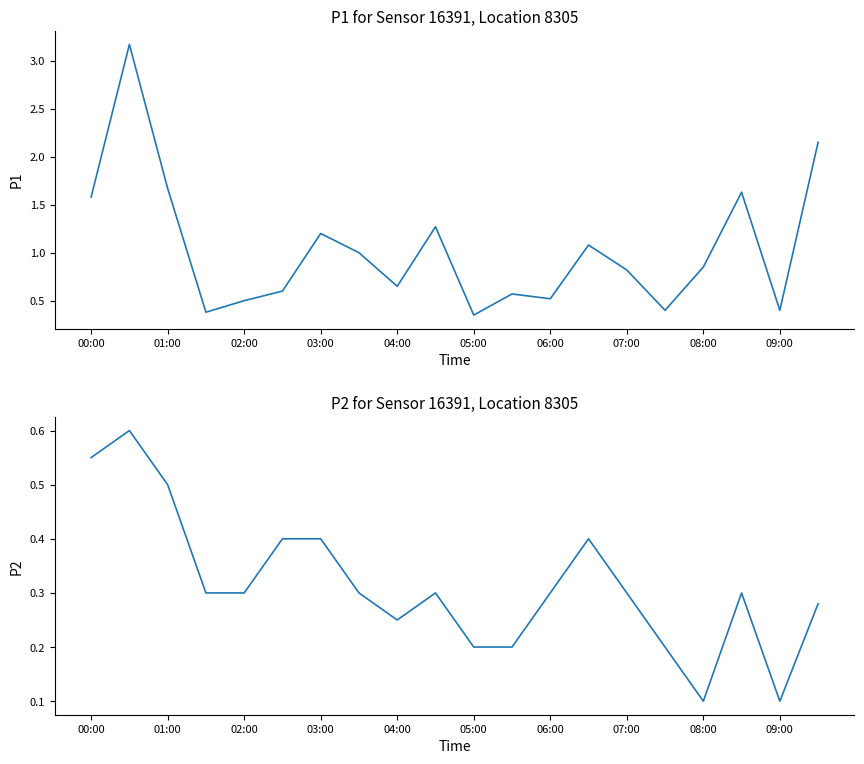

Count the P2 values in the range 0 to 1.

20